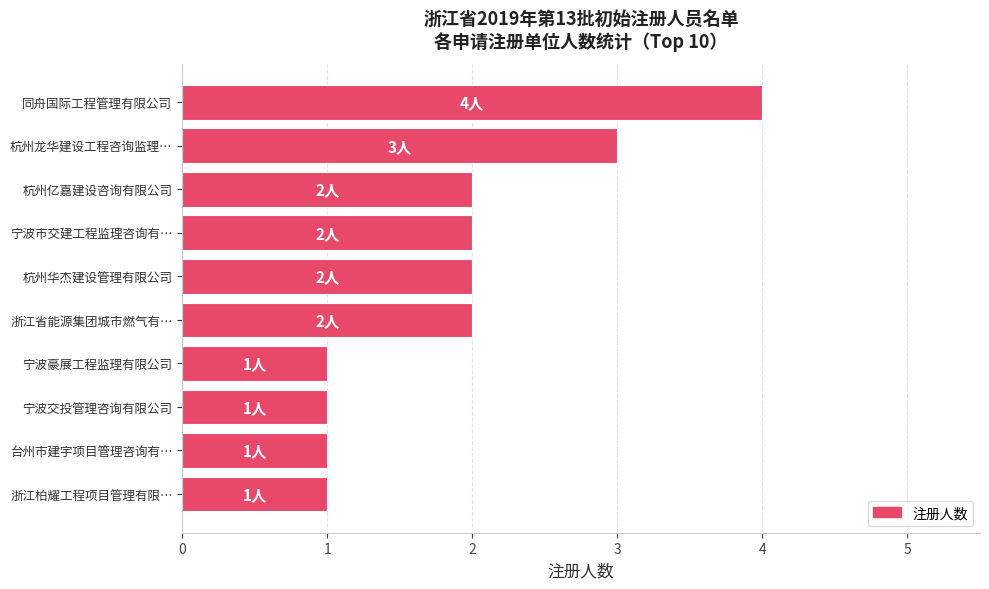

Which category has the highest value across all series?

同舟国际工程管理有限公司